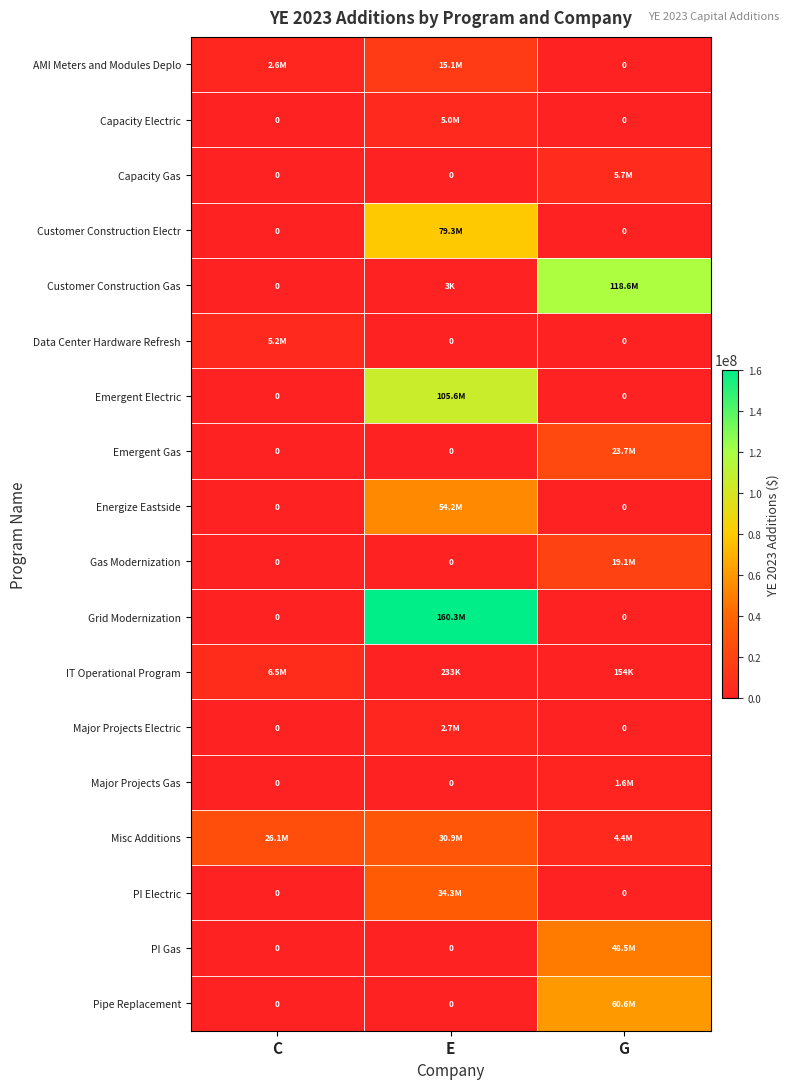

What is the maximum value for Pipe Replacement?

60557014.3